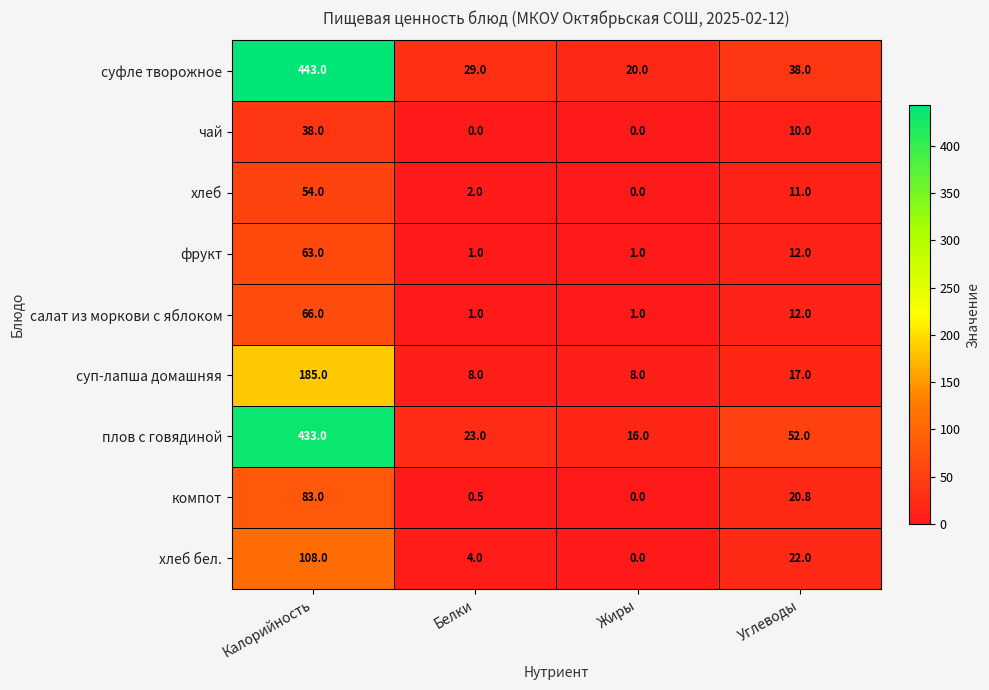

Between Белки and Жиры, which series saw the biggest shift?

суфле творожное